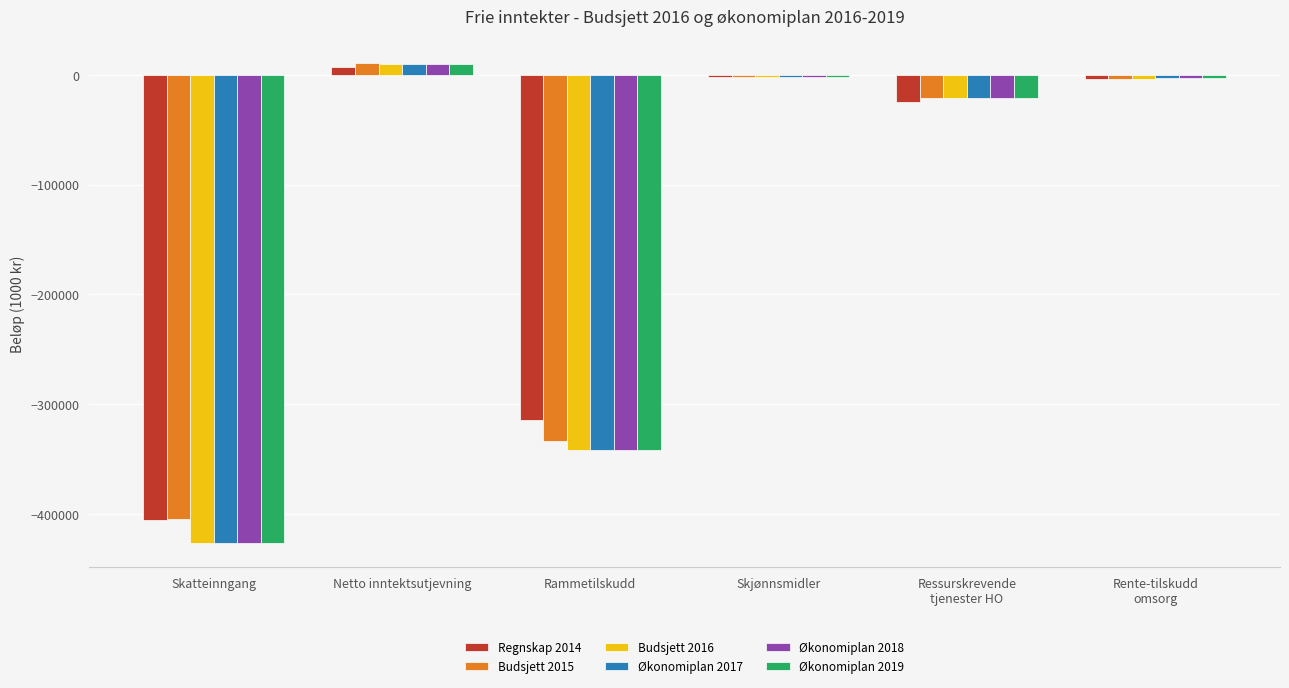

Where is Økonomiplan 2019 nearest to the value -208475?

Rammetilskudd